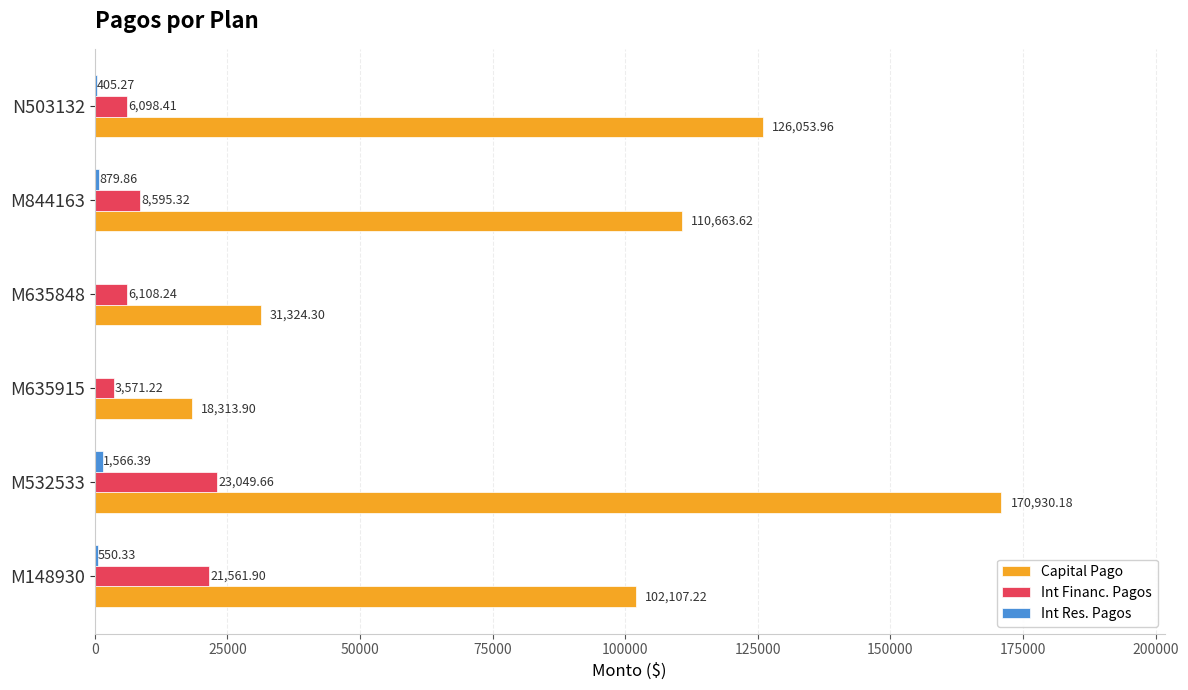

Count the number of data series in this chart.

3